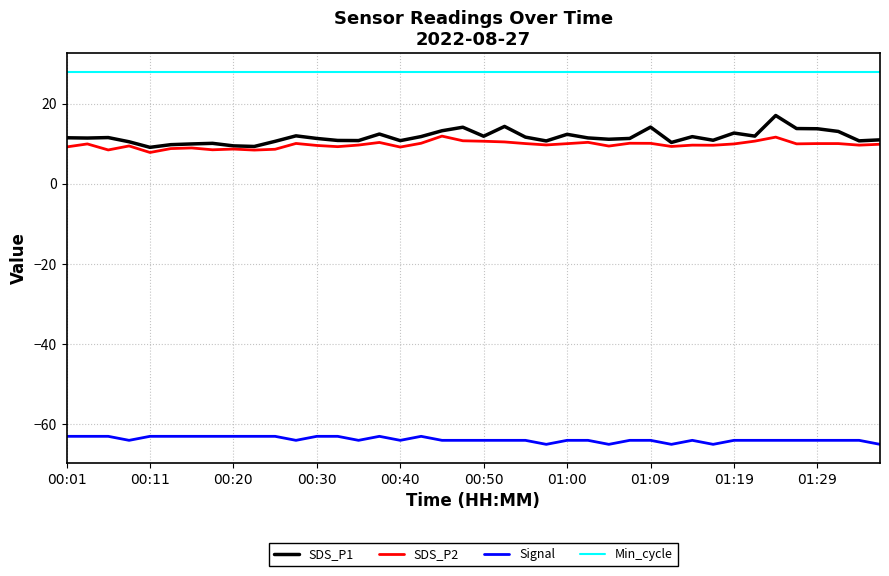

Which series has the largest range (max minus min)?

SDS_P1